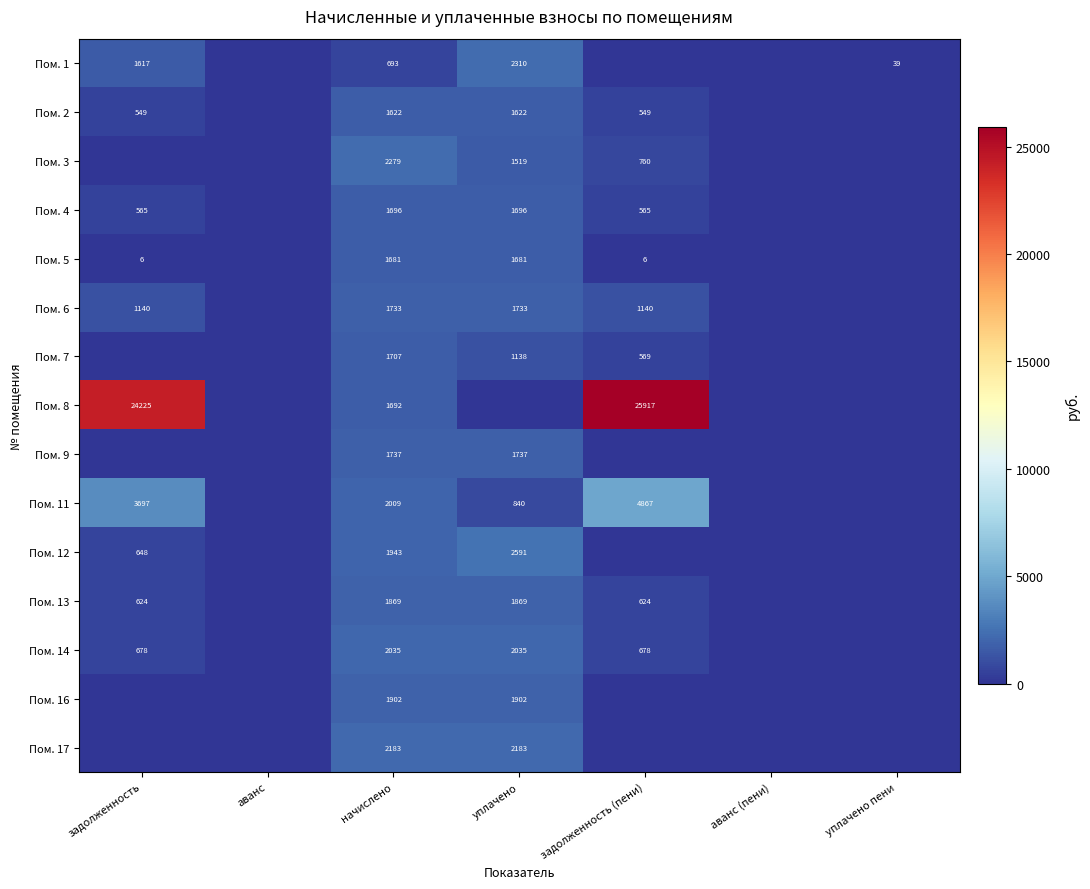

True or false: Пом. 6 has a value of 1140 at задолженность.

True